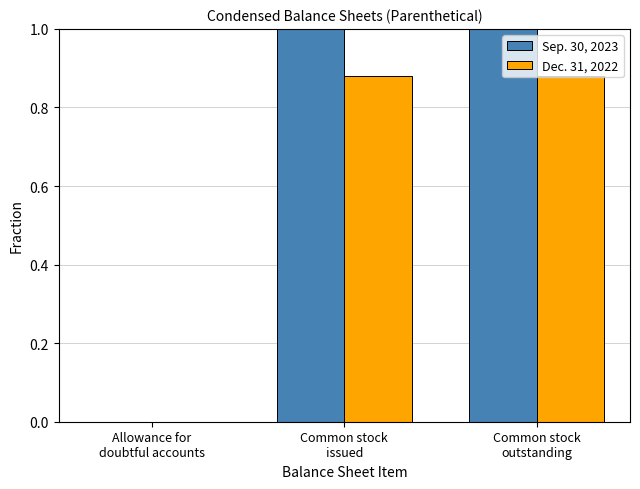

The Sep. 30, 2023 series shows 1.0 at Common stock
outstanding. True or false?

True